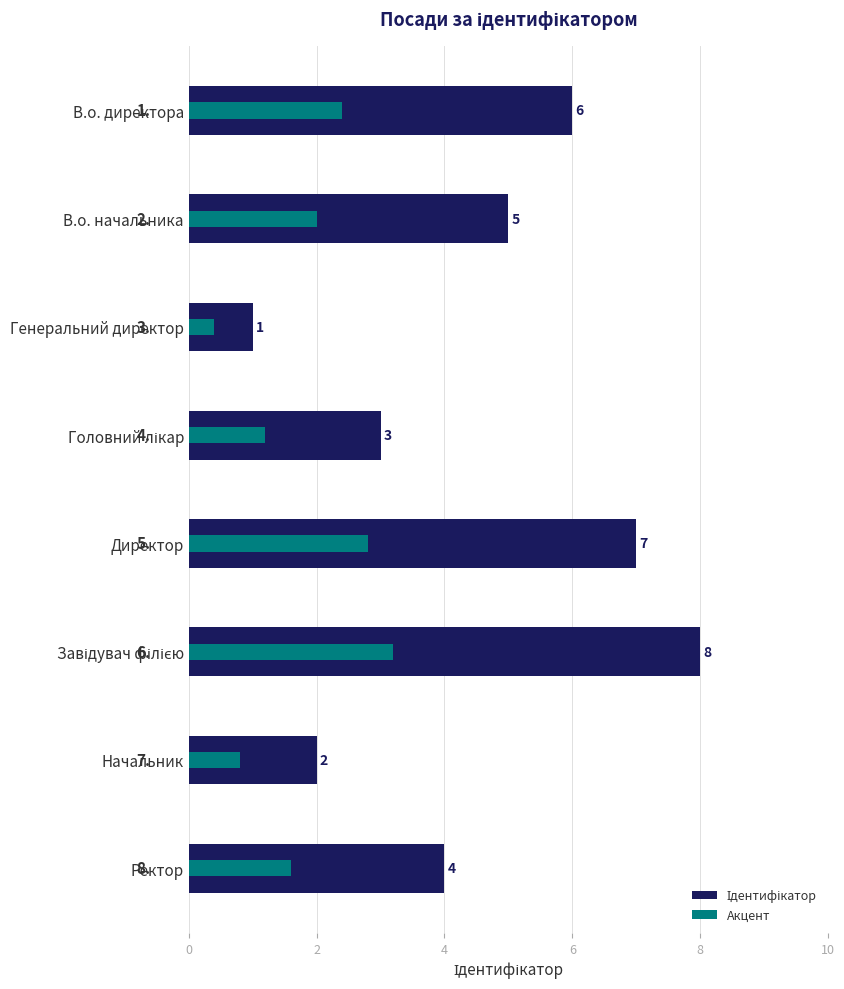

What is the smallest value displayed?

1